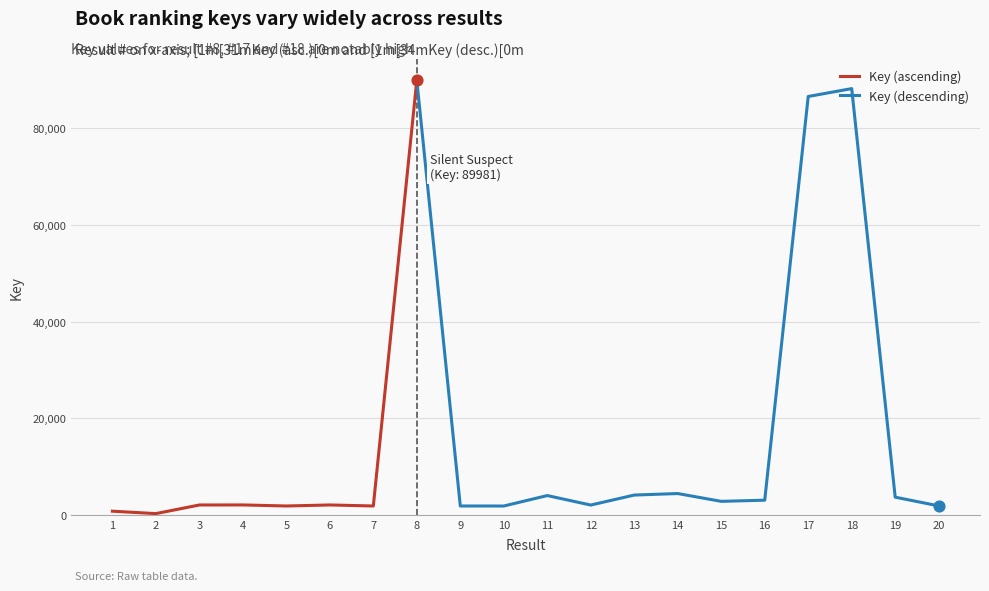

Which has a higher value, 15 or 13?

13